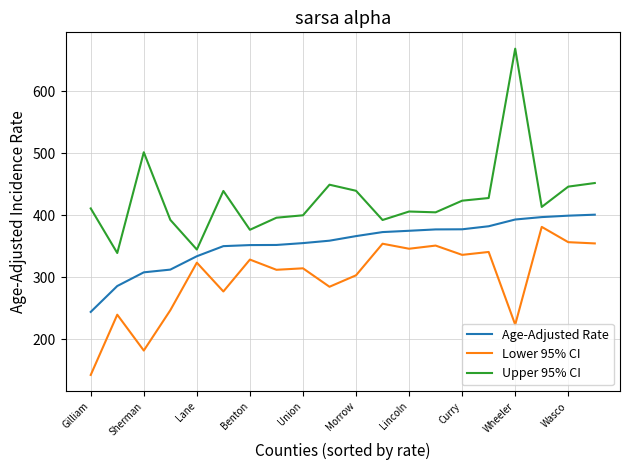

Which series has the widest spread of values?

Upper 95% CI